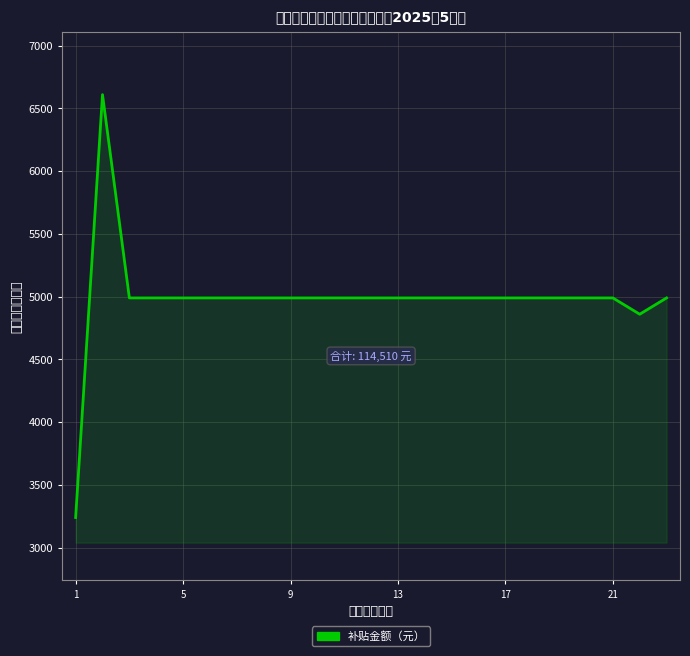

What is the smallest value displayed?

3240